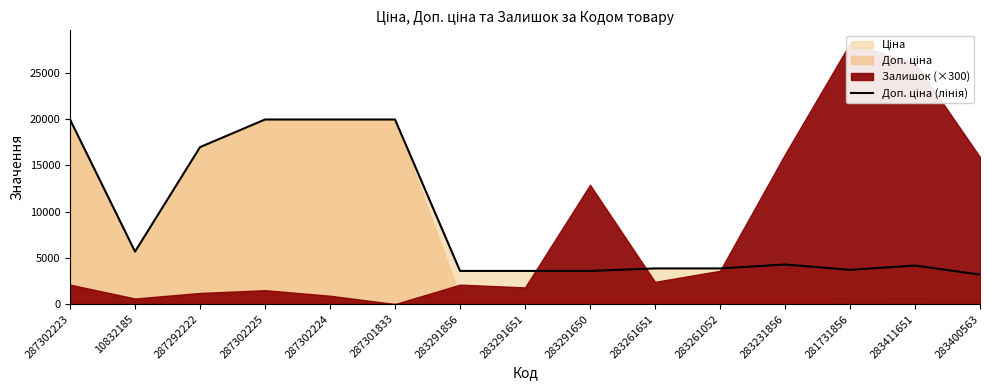

True or false: the data shows 19964.2 at 287302224.

True